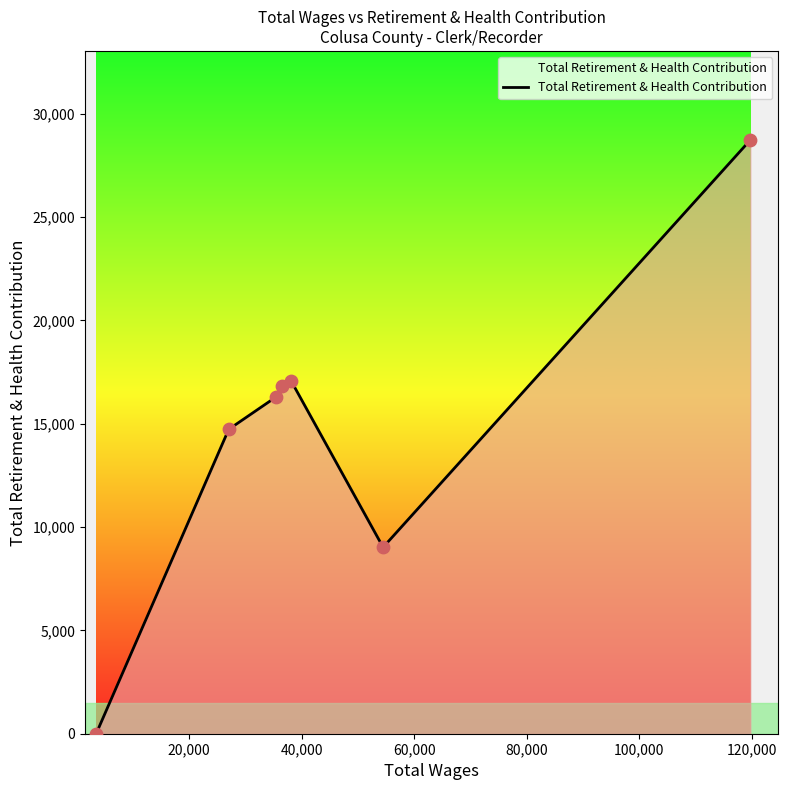

True or false: there are more than 0 points higher than both neighbors.

True